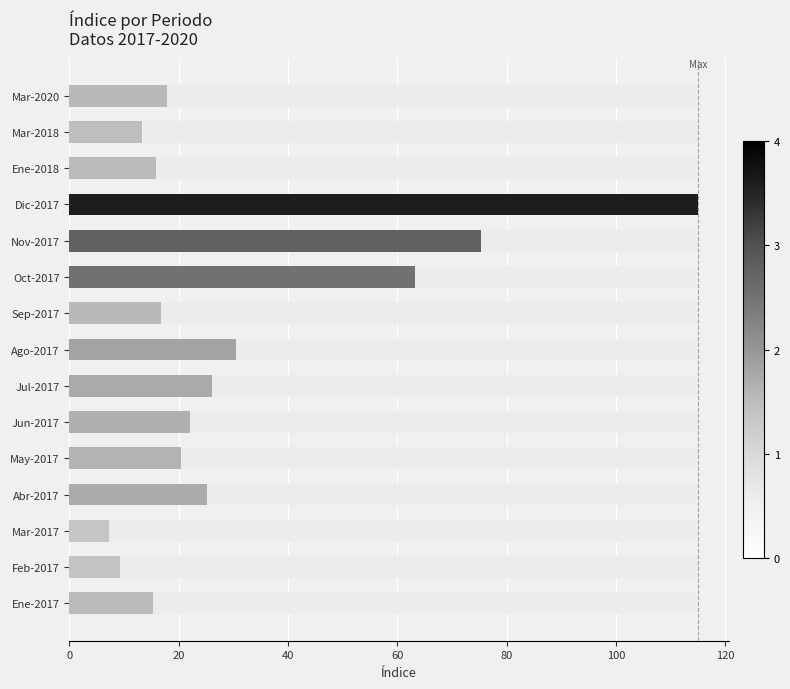

How many distinct data groups are displayed?

1